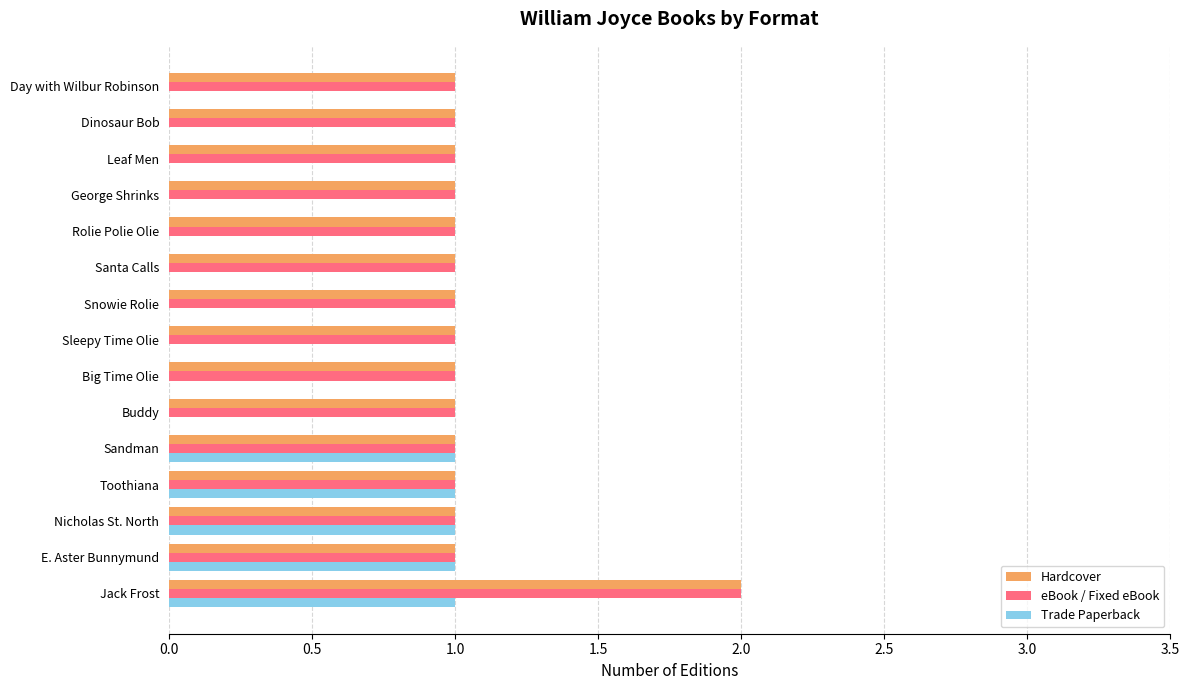

The value of Hardcover at Day with Wilbur Robinson is 2. True or false?

False